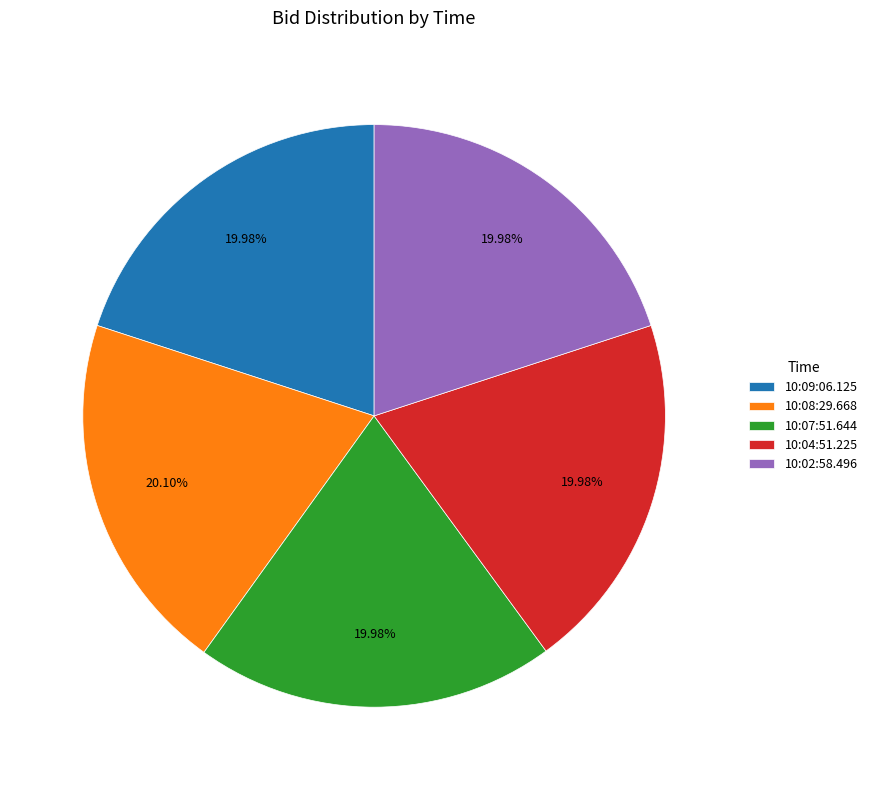

Is there any slice that represents more than half of the pie?

No